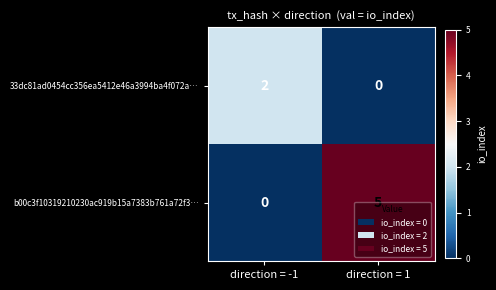

How many values in 33dc81ad0454cc356ea5412e46a3994ba4f072a… are above zero?

1